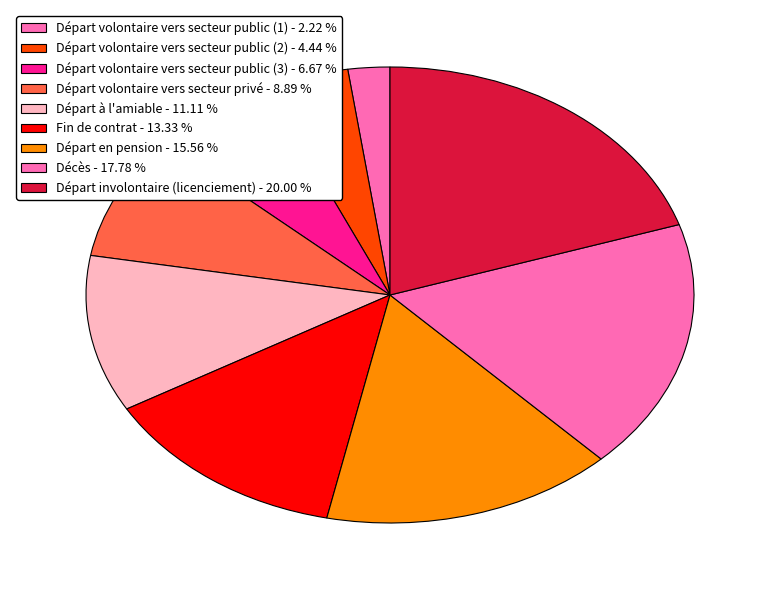

How many slices are in this pie chart?

9